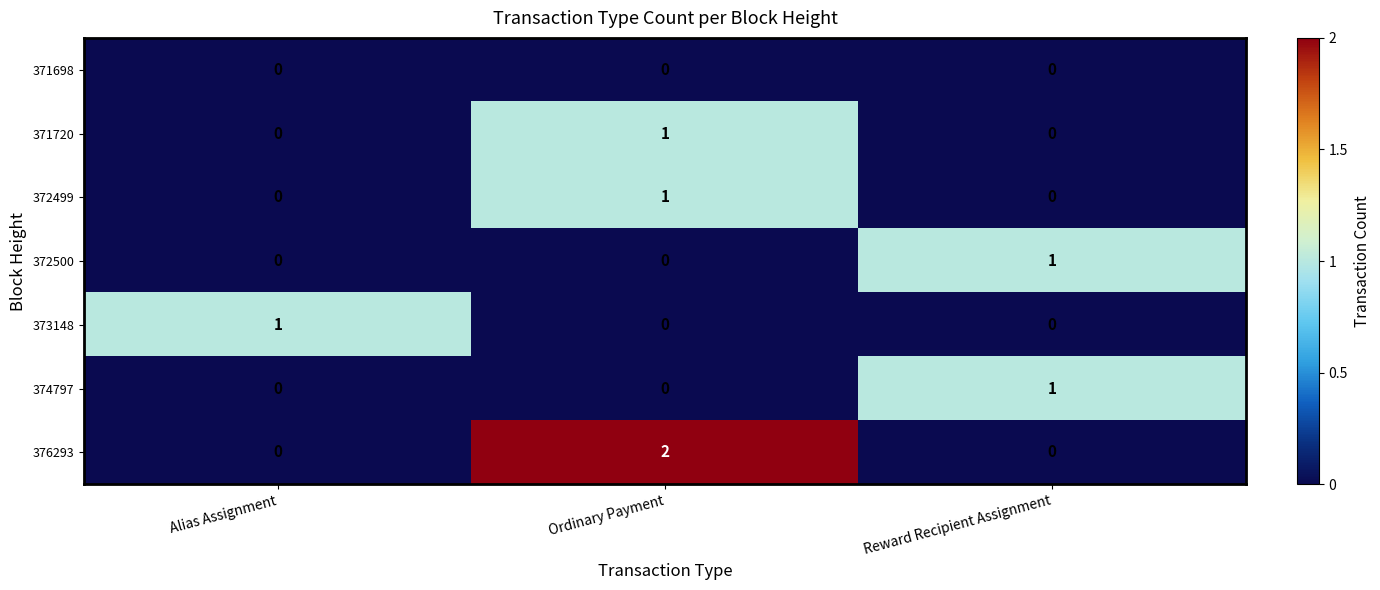

List the labels in order of 371720 value, largest first.

Ordinary Payment, Alias Assignment, Reward Recipient Assignment